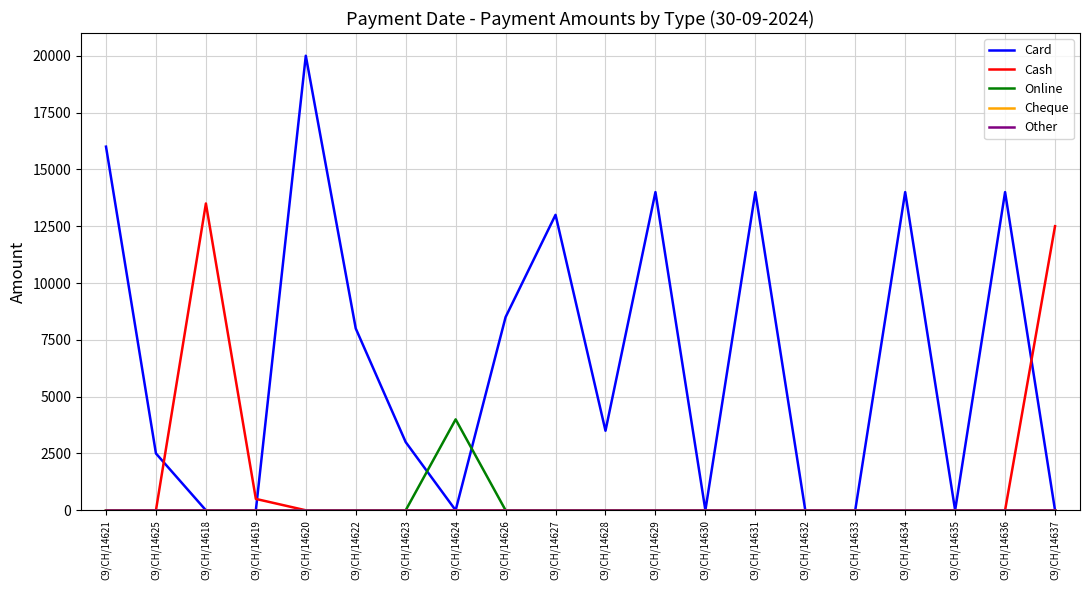

Reading left to right, extract all data points from this chart.

Card: C9/CH/14621=16000	C9/CH/14625=2500	C9/CH/14618=0	C9/CH/14619=0	C9/CH/14620=20000	C9/CH/14622=8000	C9/CH/14623=3000	C9/CH/14624=0	C9/CH/14626=8500	C9/CH/14627=13000	C9/CH/14628=3500	C9/CH/14629=14000	C9/CH/14630=0	C9/CH/14631=14000	C9/CH/14632=0	C9/CH/14633=0	C9/CH/14634=14000	C9/CH/14635=0	C9/CH/14636=14000	C9/CH/14637=0
Cash: C9/CH/14621=0	C9/CH/14625=0	C9/CH/14618=13500	C9/CH/14619=500	C9/CH/14620=0	C9/CH/14622=0	C9/CH/14623=0	C9/CH/14624=0	C9/CH/14626=0	C9/CH/14627=0	C9/CH/14628=0	C9/CH/14629=0	C9/CH/14630=1	C9/CH/14631=0	C9/CH/14632=1	C9/CH/14633=1	C9/CH/14634=0	C9/CH/14635=1	C9/CH/14636=0	C9/CH/14637=12500
Online: C9/CH/14621=0	C9/CH/14625=0	C9/CH/14618=0	C9/CH/14619=0	C9/CH/14620=0	C9/CH/14622=0	C9/CH/14623=0	C9/CH/14624=4000	C9/CH/14626=0	C9/CH/14627=0	C9/CH/14628=0	C9/CH/14629=0	C9/CH/14630=0	C9/CH/14631=0	C9/CH/14632=0	C9/CH/14633=0	C9/CH/14634=0	C9/CH/14635=0	C9/CH/14636=0	C9/CH/14637=0
Cheque: C9/CH/14621=0	C9/CH/14625=0	C9/CH/14618=0	C9/CH/14619=0	C9/CH/14620=0	C9/CH/14622=0	C9/CH/14623=0	C9/CH/14624=0	C9/CH/14626=0	C9/CH/14627=0	C9/CH/14628=0	C9/CH/14629=0	C9/CH/14630=0	C9/CH/14631=0	C9/CH/14632=0	C9/CH/14633=0	C9/CH/14634=0	C9/CH/14635=0	C9/CH/14636=0	C9/CH/14637=0
Other: C9/CH/14621=0	C9/CH/14625=0	C9/CH/14618=0	C9/CH/14619=0	C9/CH/14620=0	C9/CH/14622=0	C9/CH/14623=0	C9/CH/14624=0	C9/CH/14626=0	C9/CH/14627=0	C9/CH/14628=0	C9/CH/14629=0	C9/CH/14630=0	C9/CH/14631=0	C9/CH/14632=0	C9/CH/14633=0	C9/CH/14634=0	C9/CH/14635=0	C9/CH/14636=0	C9/CH/14637=0